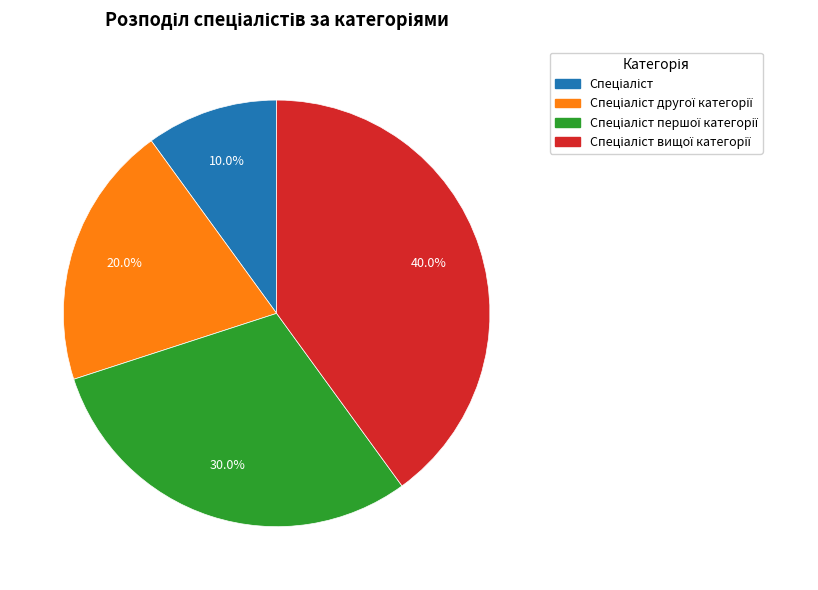

Does any single category account for the majority?

No